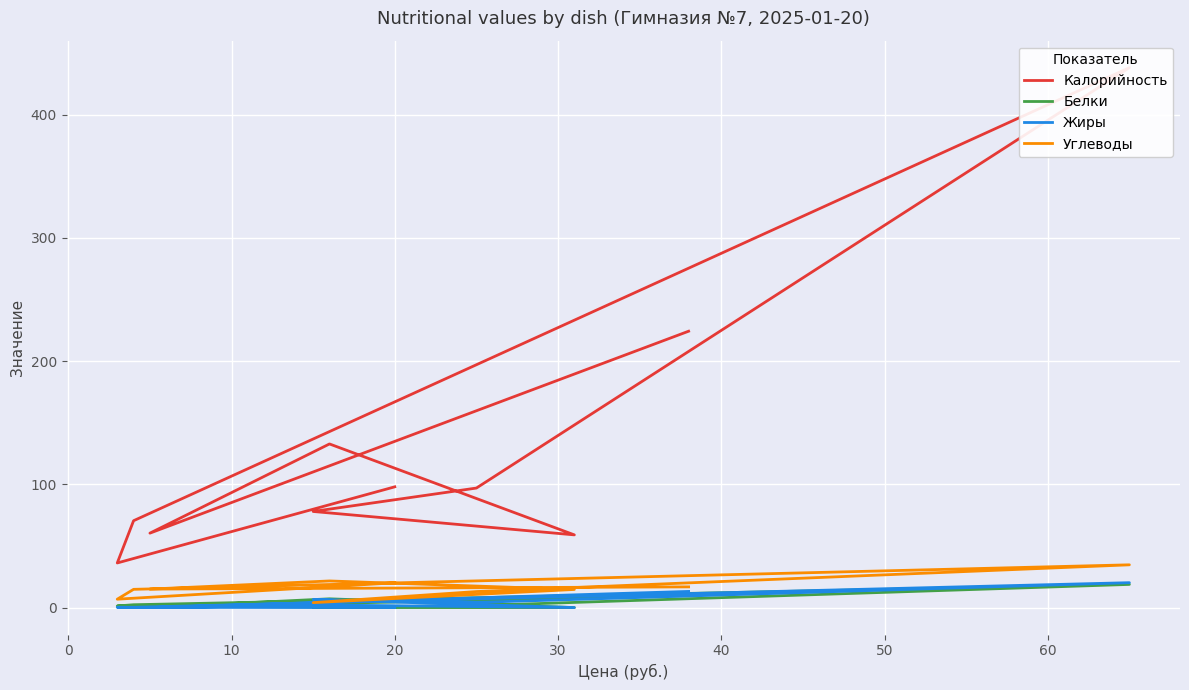

List the series in order of their peak value, highest first.

Калорийность, Углеводы, Жиры, Белки